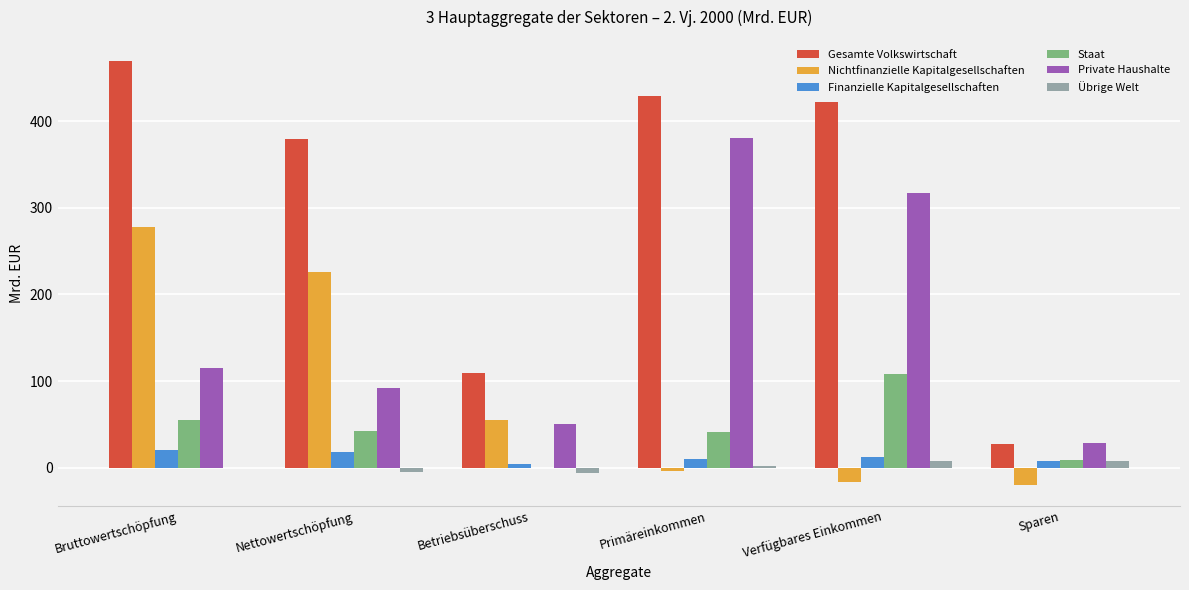

Which label corresponds to the largest value in the chart?

Bruttowertschöpfung